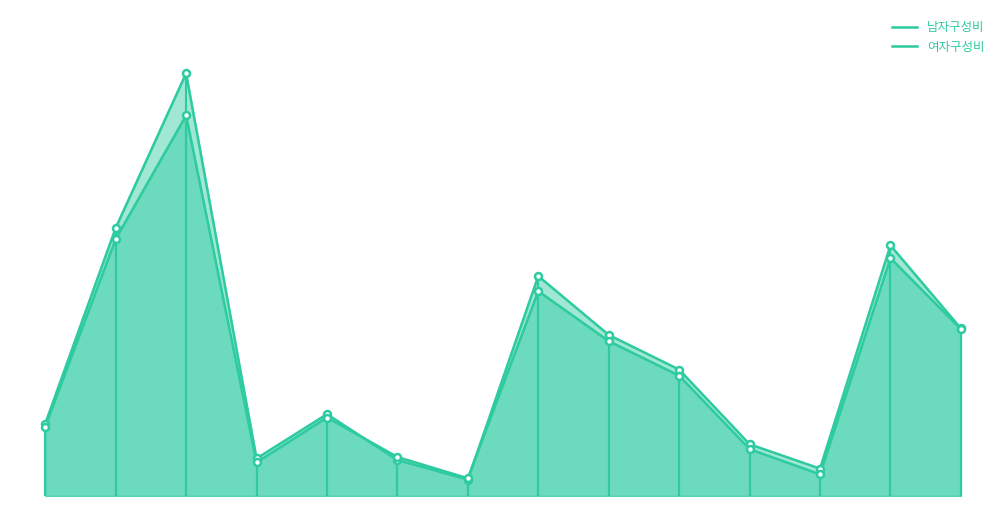

In 여자구성비, how many points are higher than both neighbors (excluding endpoints)?

4